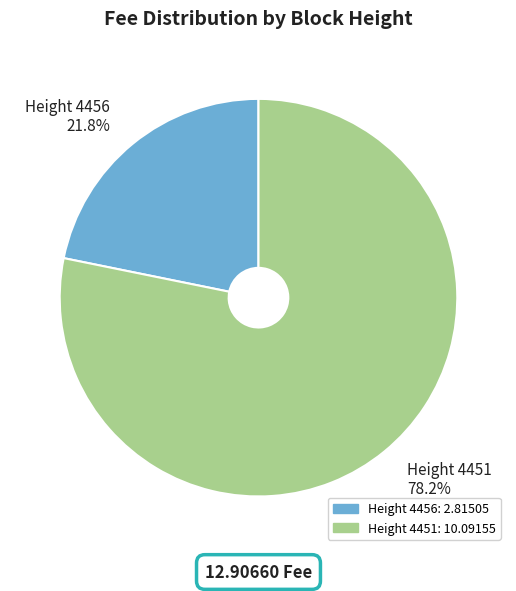

Is there a majority slice in this chart?

Yes